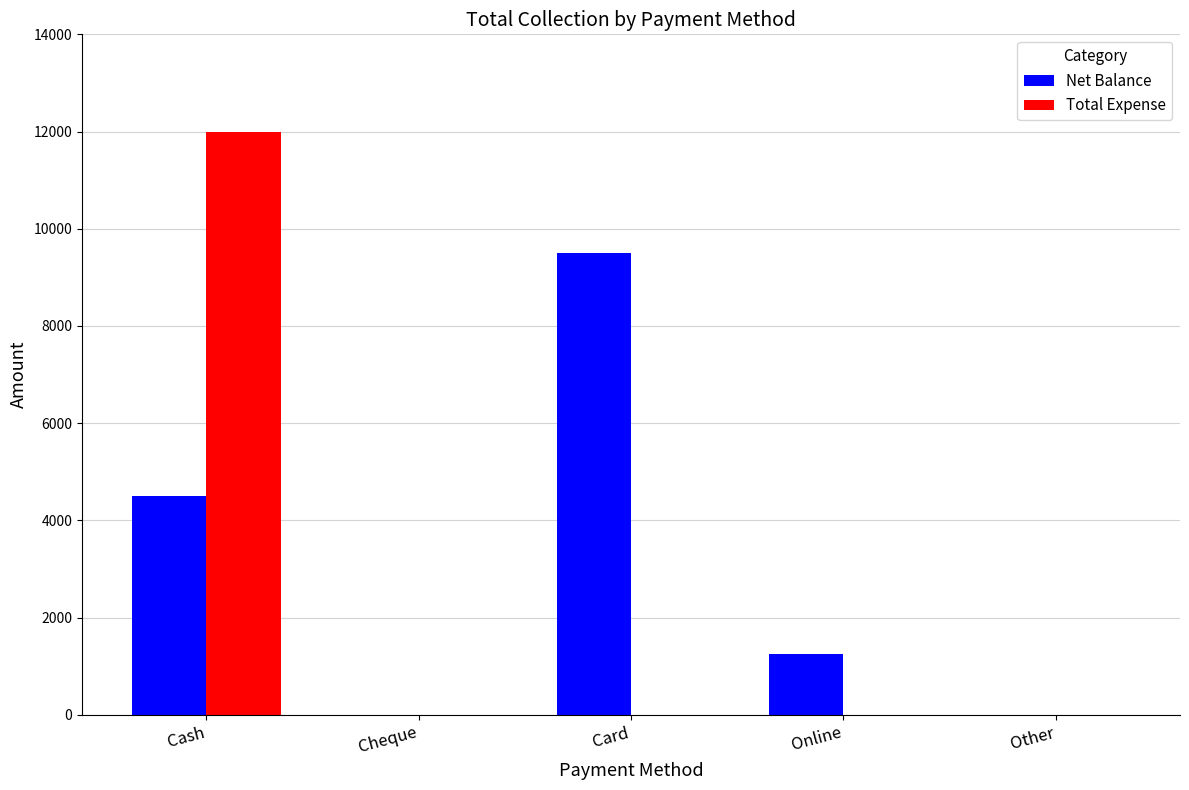

What is the spread (max minus min) of values at Card?

9500